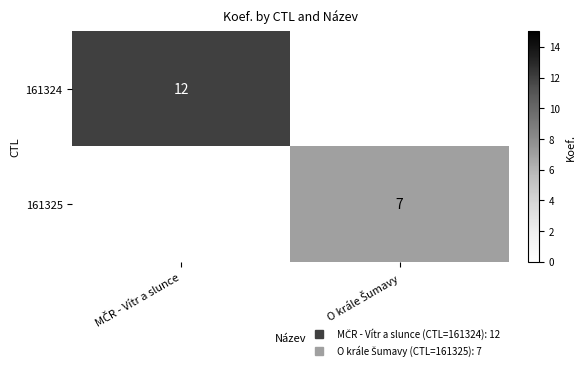

The value of 161325 at O krále Šumavy is 7.0. True or false?

True